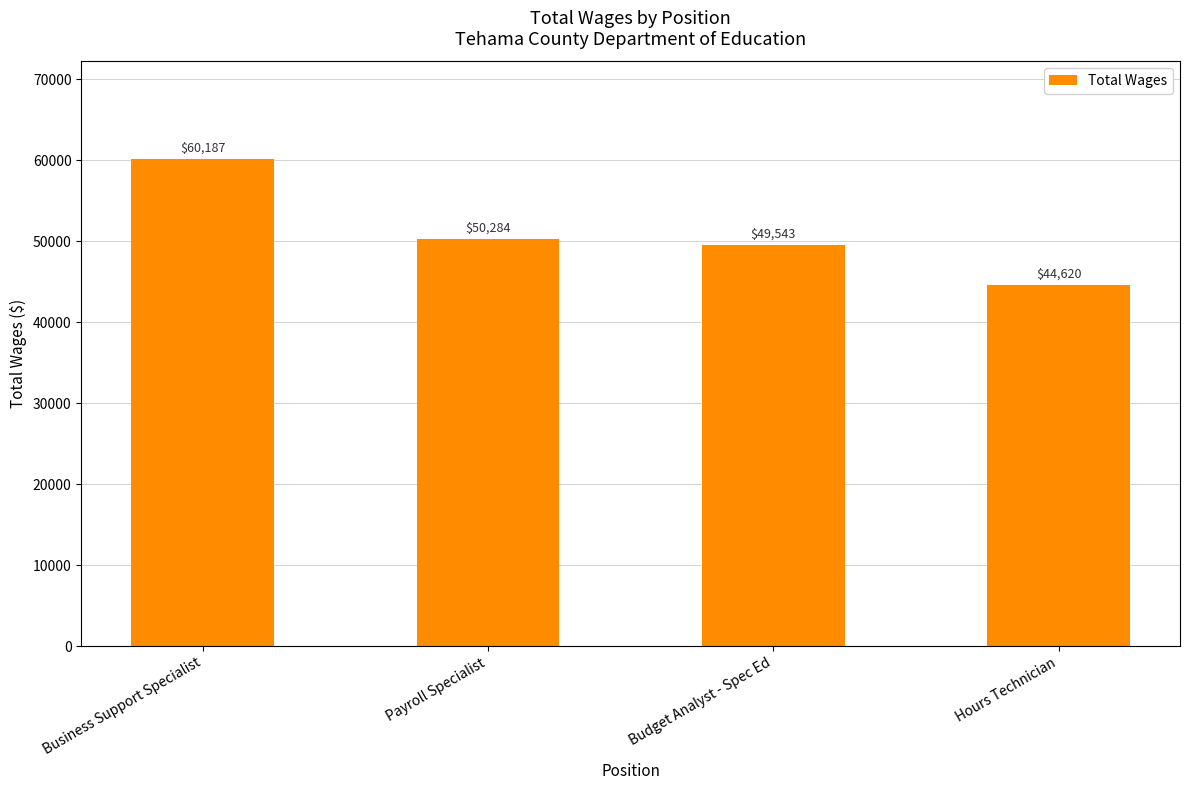

What is the change in value from Business Support Specialist to Hours Technician?

-15567